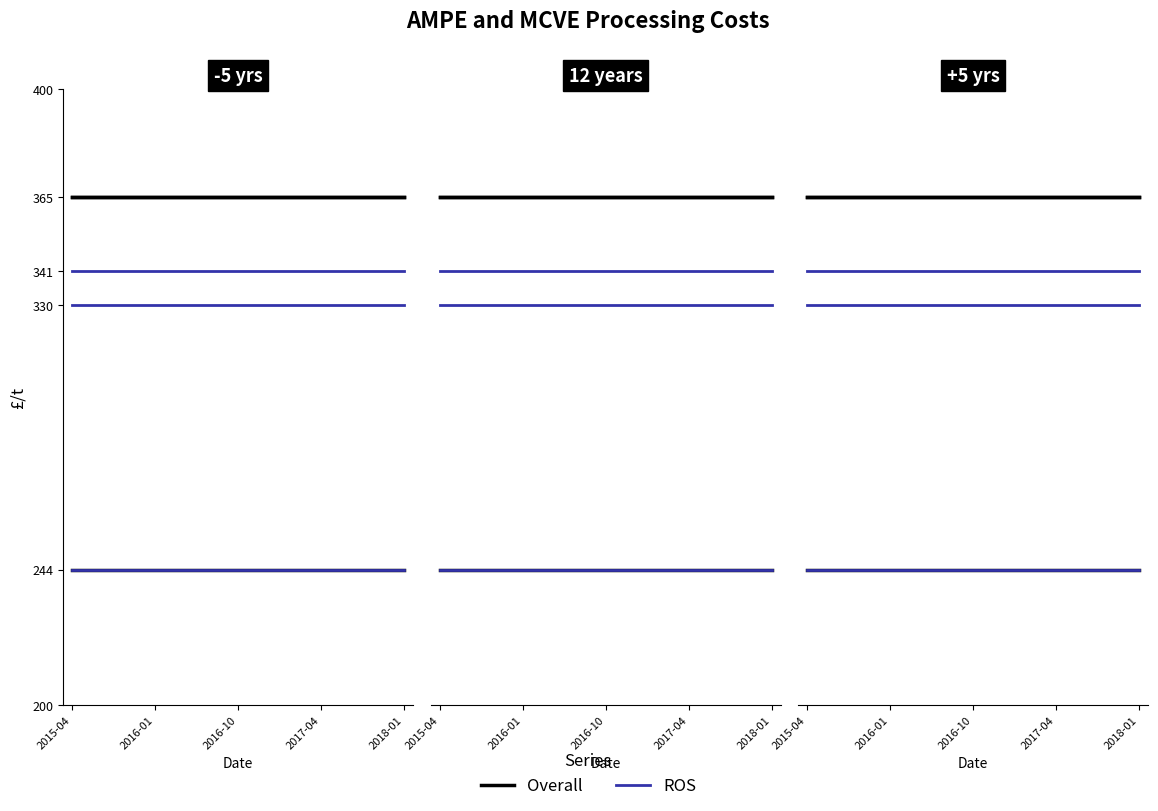

True or false: ROS and Overall intersect in this chart.

False